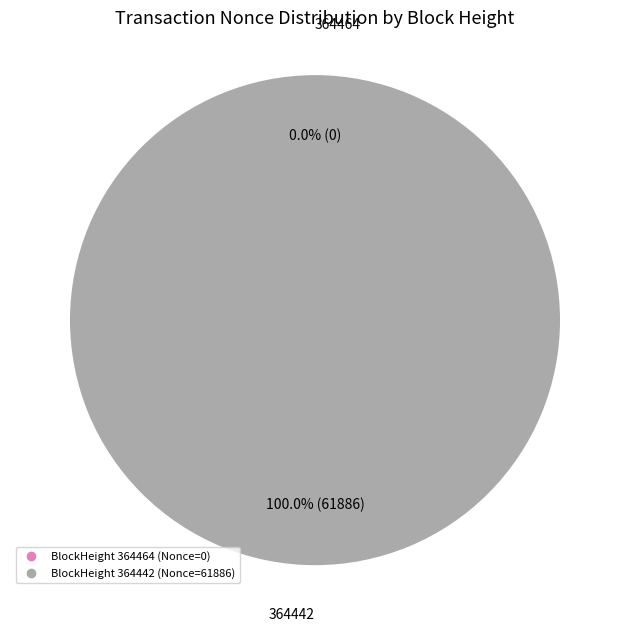

Count the number of slices in the pie.

2